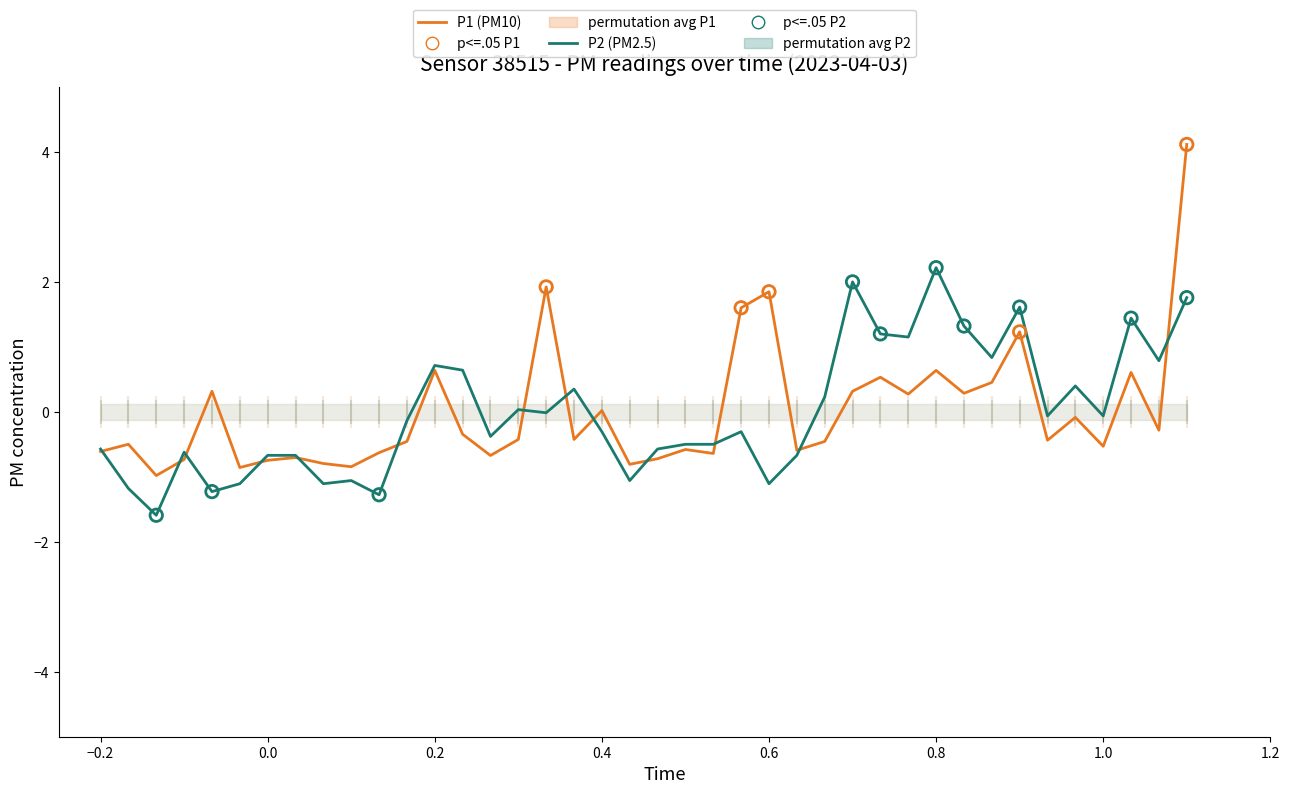

What are all the series names shown in the legend?

P1 (PM10), P2 (PM2.5)